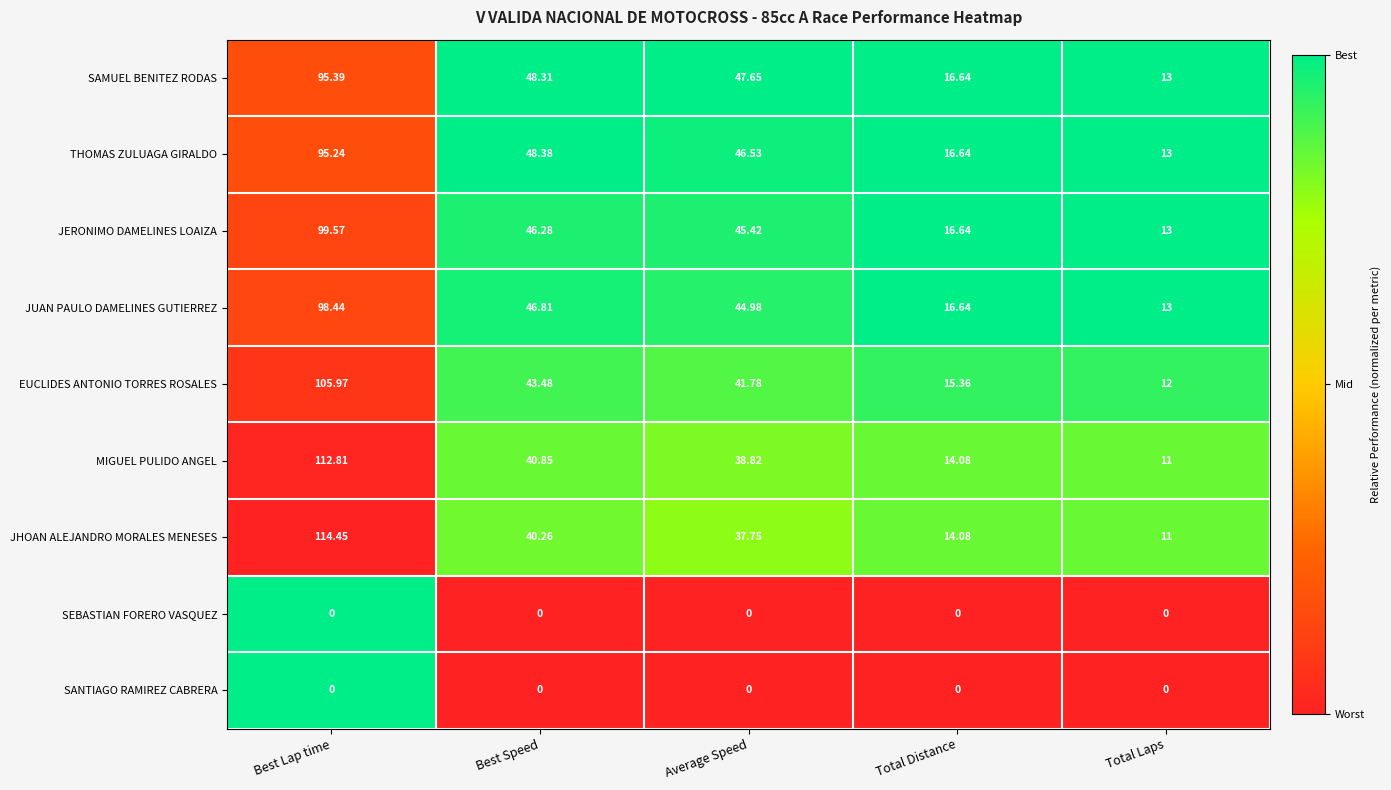

At which category does the chart reach its peak across all series?

Best Lap time